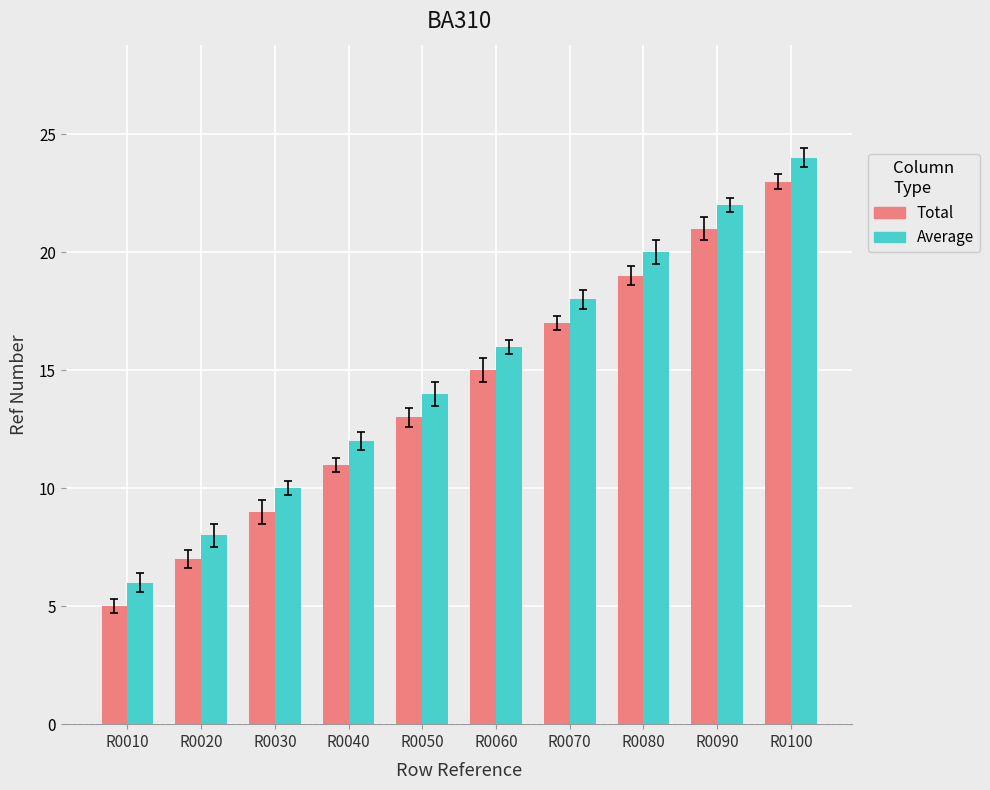

What is the minimum value for Average?

6